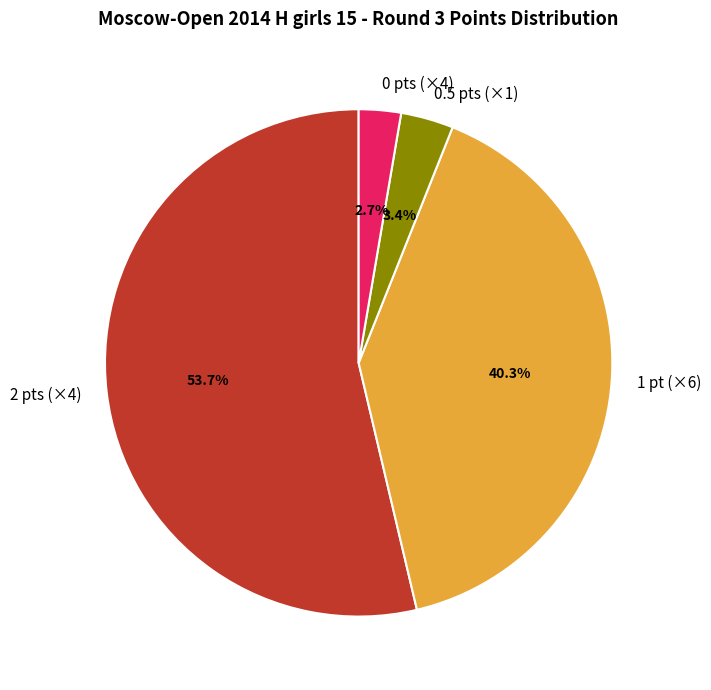

Which has a higher value, 1 pt (×6) or 0.5 pts (×1)?

1 pt (×6)